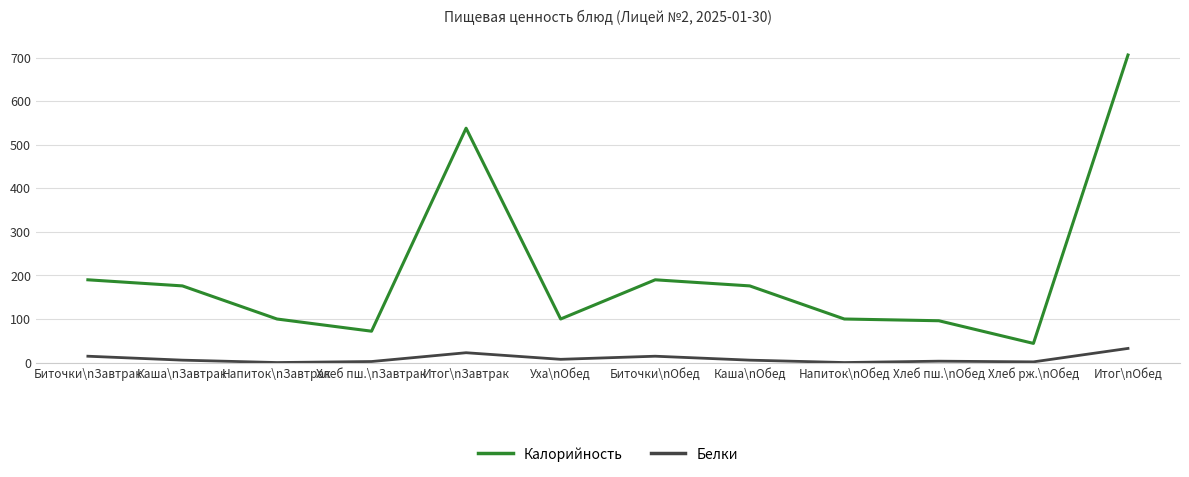

What is the maximum value shown in the chart?

706.0